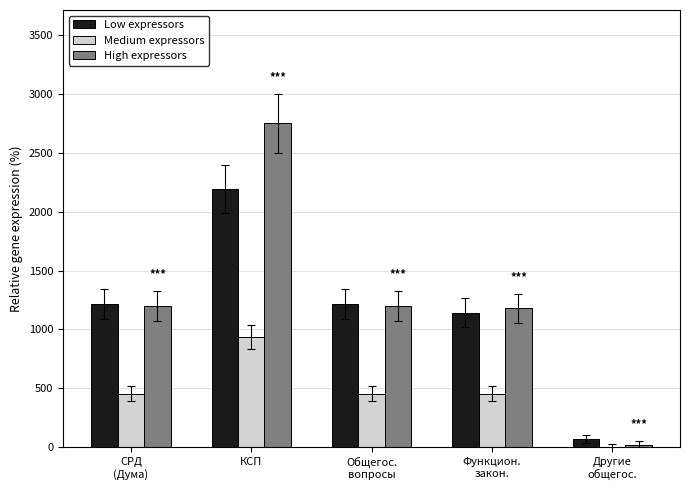

What is the maximum value shown in the chart?

2750.0